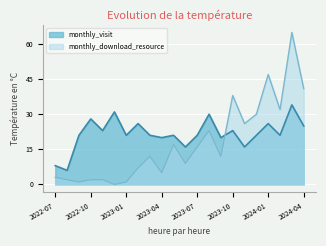

Reading right to left, list all the values displayed in this chart.

monthly_visit: 2024-04=25	2024-03=34	2024-02=21	2024-01=26	2023-12=21	2023-11=16	2023-10=23	2023-09=20	2023-08=30	2023-07=21	2023-06=16	2023-05=21	2023-04=20	2023-03=21	2023-02=26	2023-01=21	2022-12=31	2022-11=23	2022-10=28	2022-09=21	2022-08=6	2022-07=8
monthly_download_resource: 2024-04=41	2024-03=65	2024-02=32	2024-01=47	2023-12=30	2023-11=26	2023-10=38	2023-09=12	2023-08=23	2023-07=16	2023-06=9	2023-05=17	2023-04=5	2023-03=12	2023-02=7	2023-01=1	2022-12=0	2022-11=2	2022-10=2	2022-09=1	2022-08=2	2022-07=3